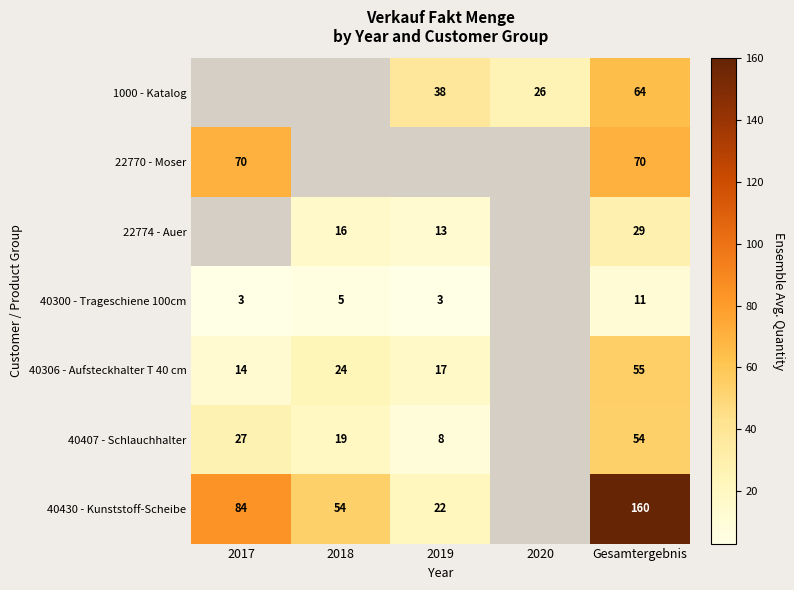

The 1000 - Katalog series shows 64 at Gesamtergebnis. True or false?

True